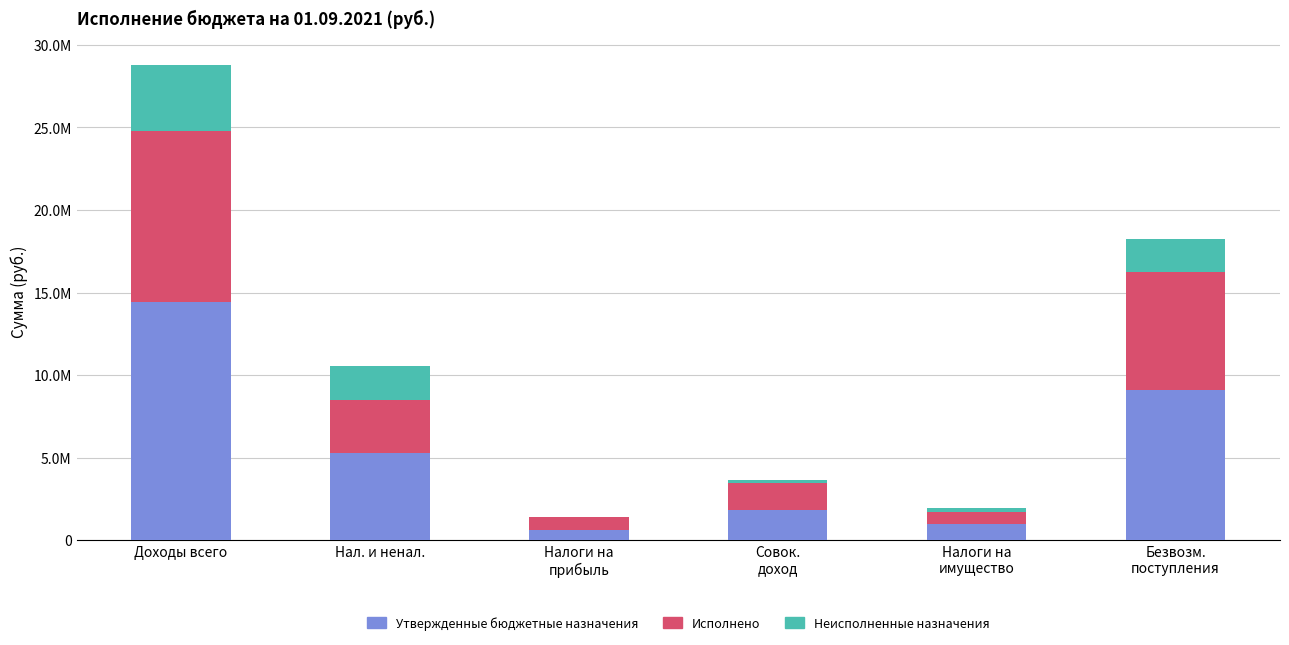

What position from the left is Нал. и ненал.?

2